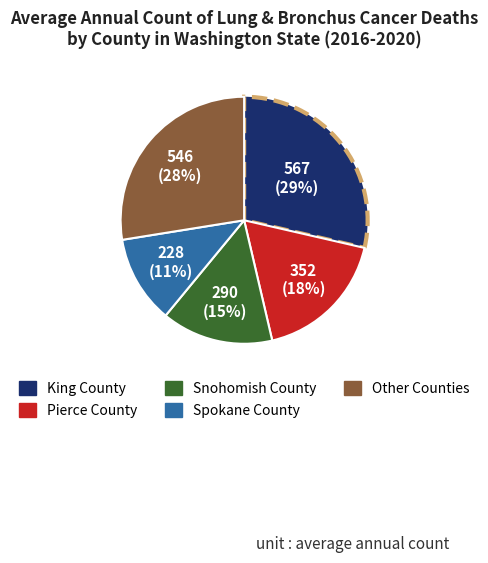

Is it true that King County is 42% of the pie?

False